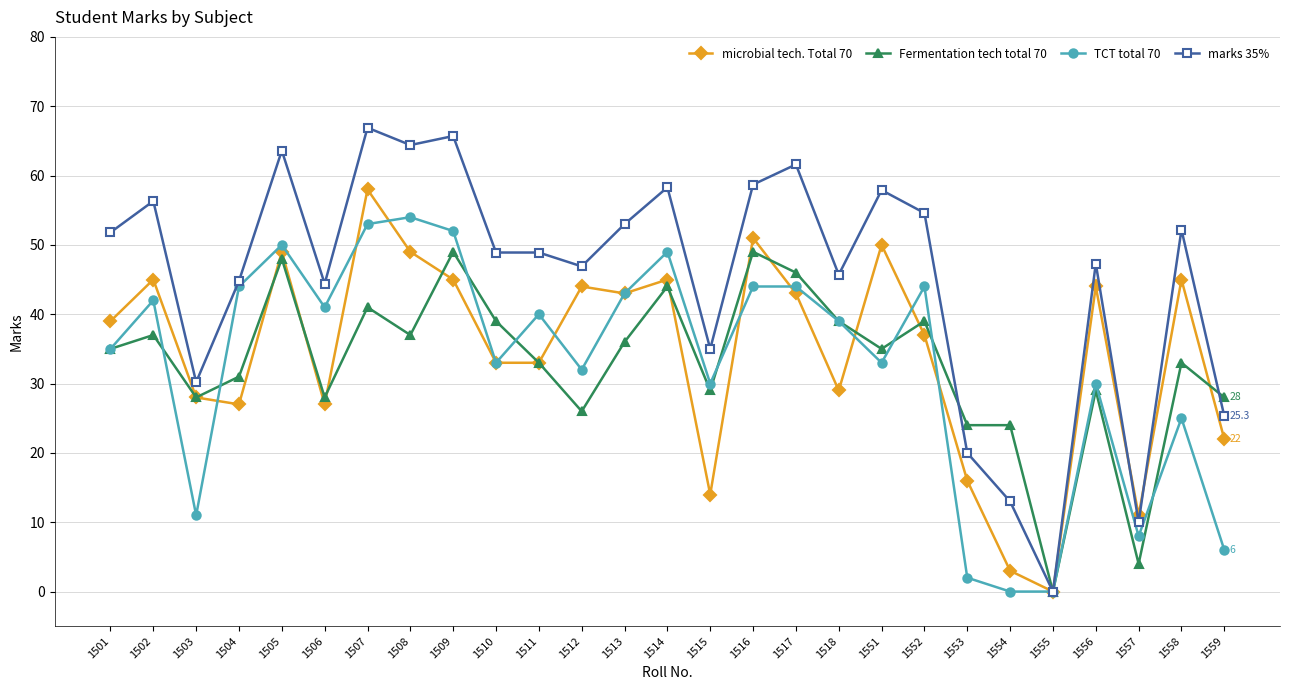

True or false: microbial tech. Total 70 and marks 35% cross at least once.

True